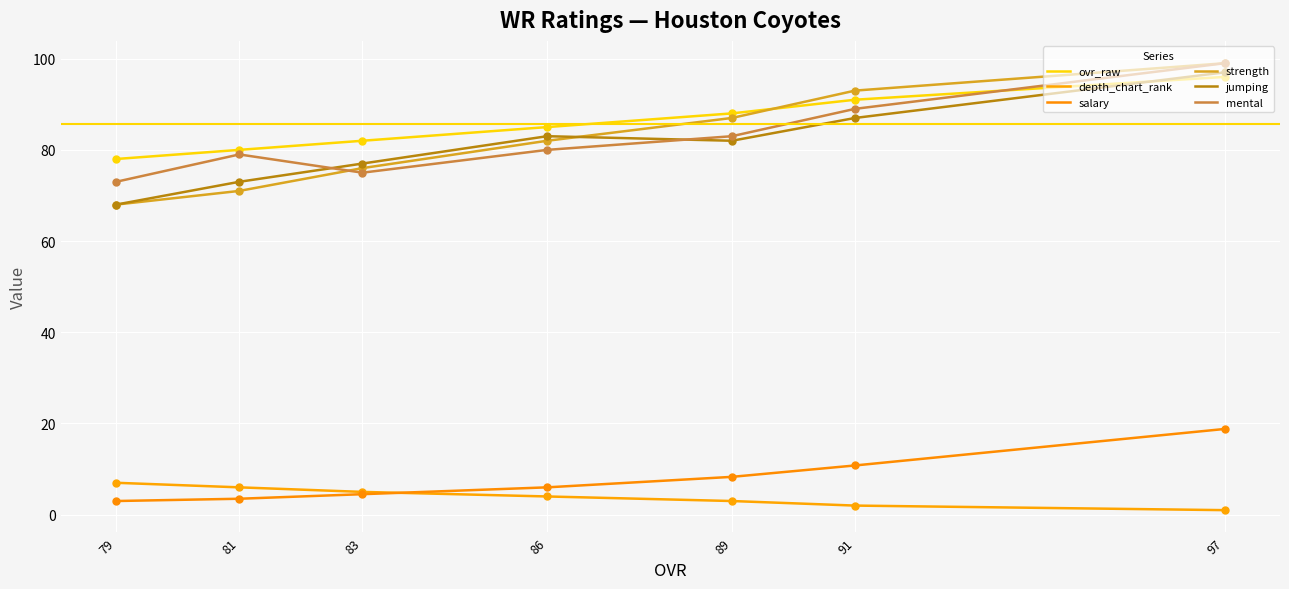

Which series contains the lowest Y value?

depth_chart_rank